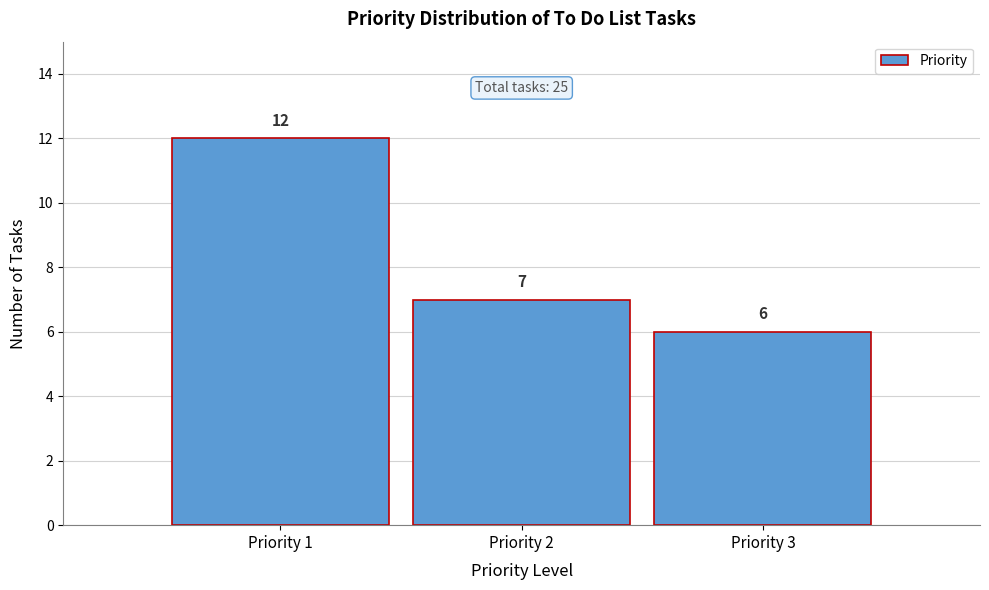

Reading left to right, list all the values displayed in this chart.

Priority 1=12	Priority 2=7	Priority 3=6